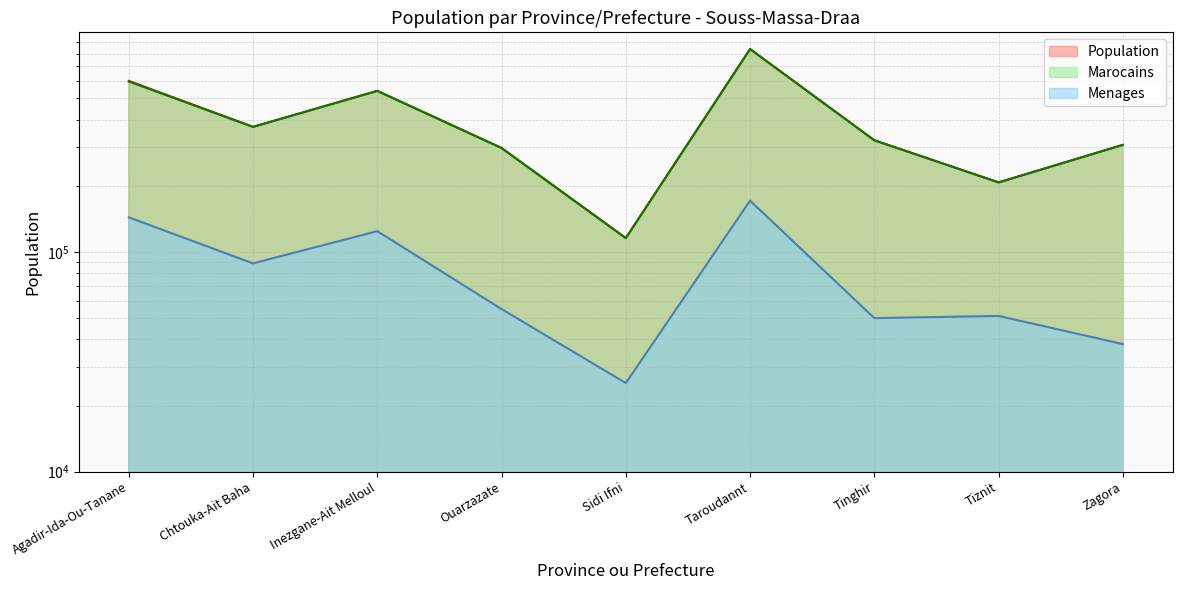

What is the sum of all Menages values?

747476